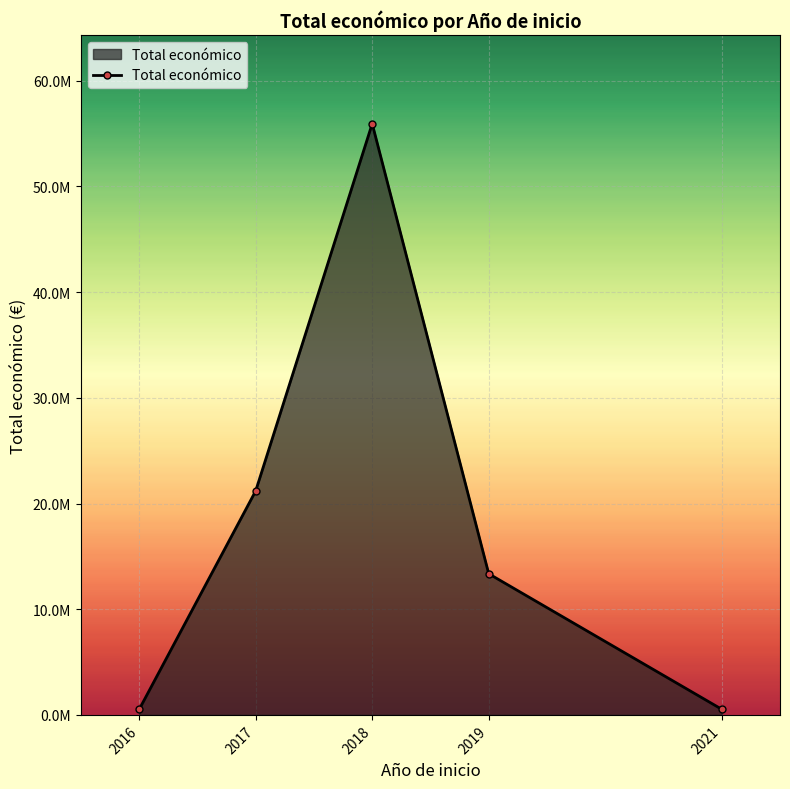

What is the approximate value at 2017, to the nearest 50?

21190900